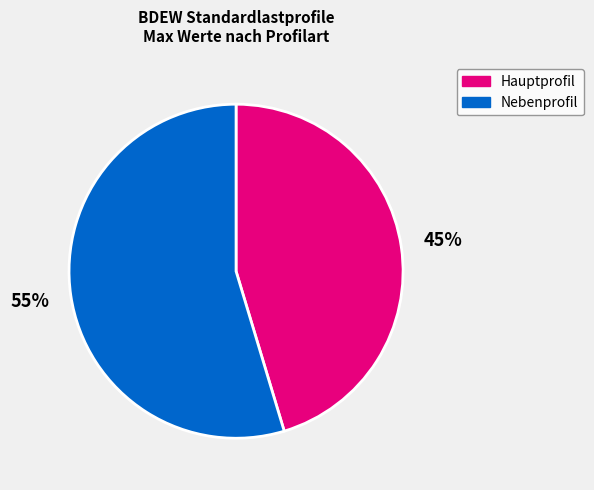

To the nearest percent, what is the average slice percentage?

50%